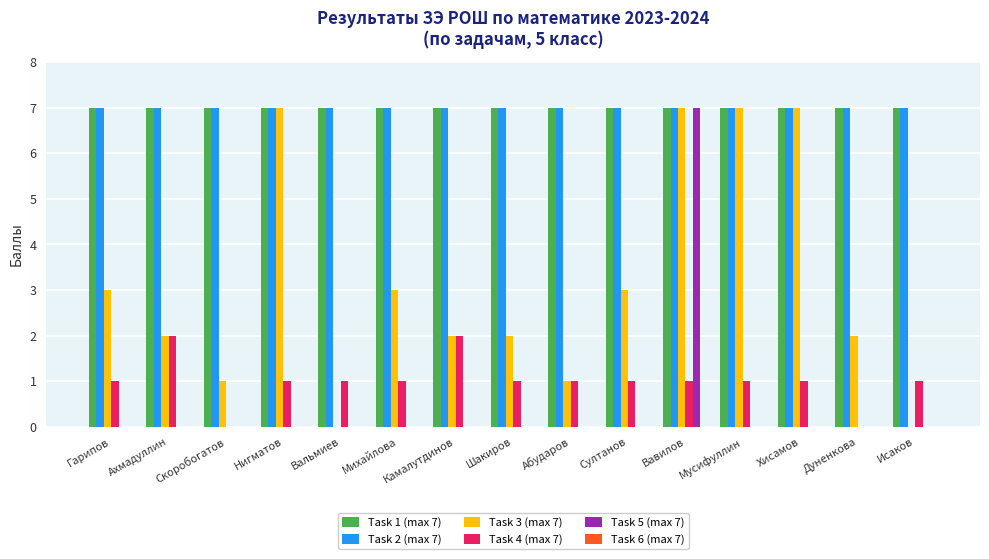

What value does the Task 2 (max 7) series have at Нигматов?

7